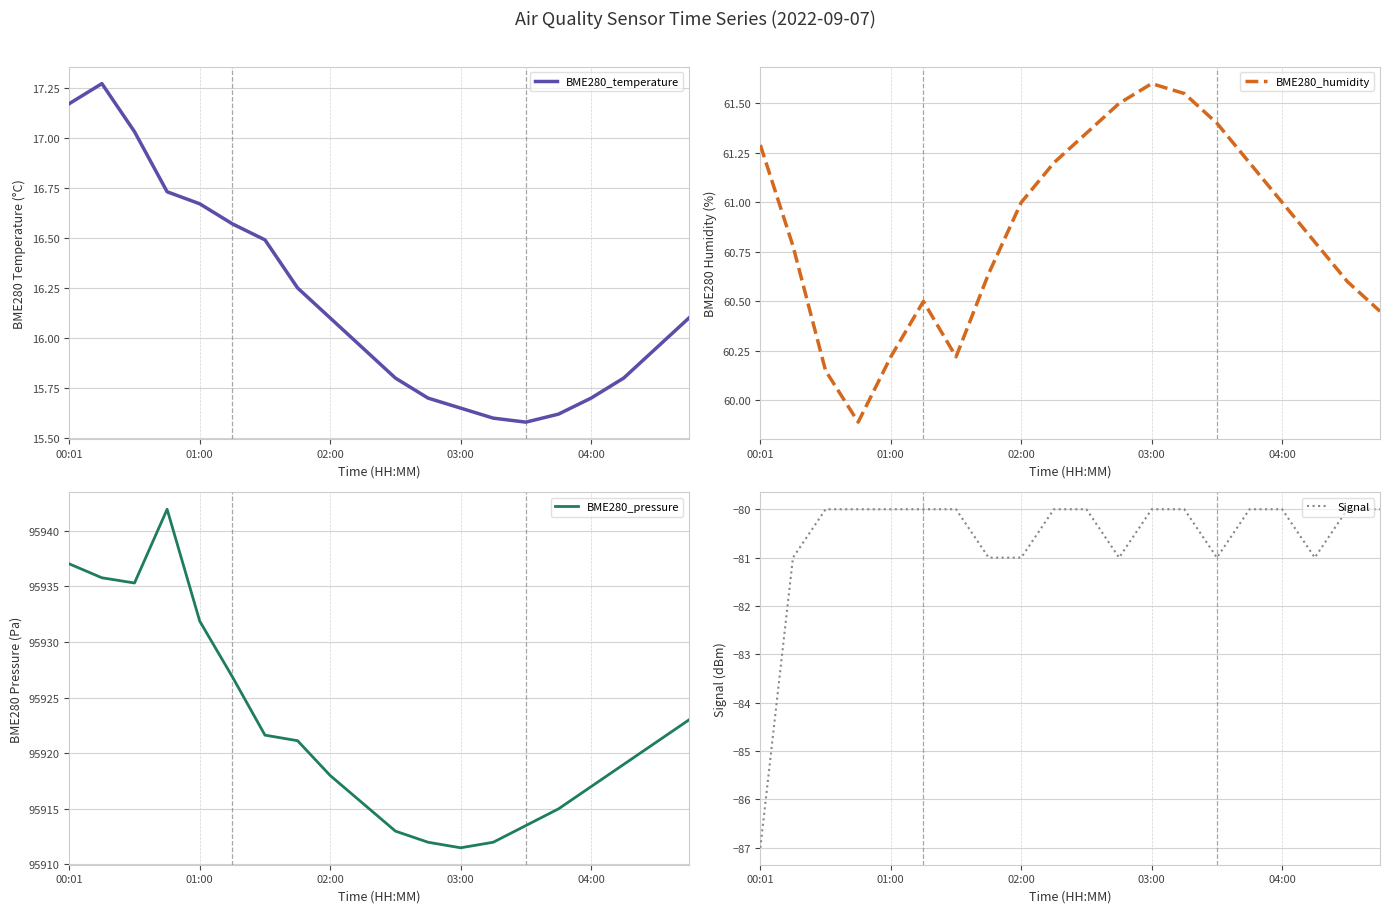

True or false: Signal has a value of -121.3 at 10.

False